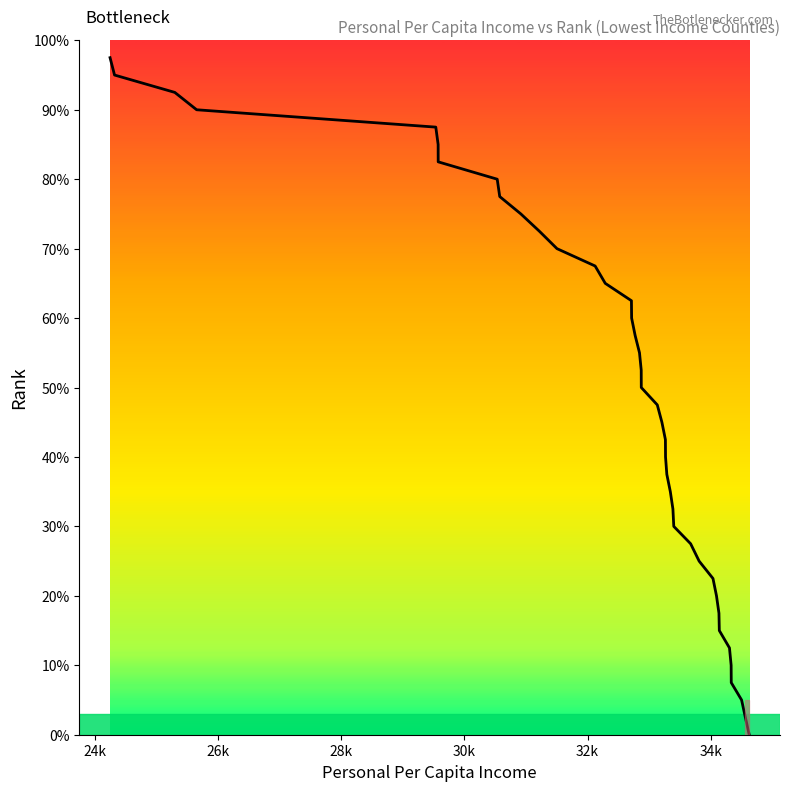

What is the difference between the maximum and minimum values?

97.5